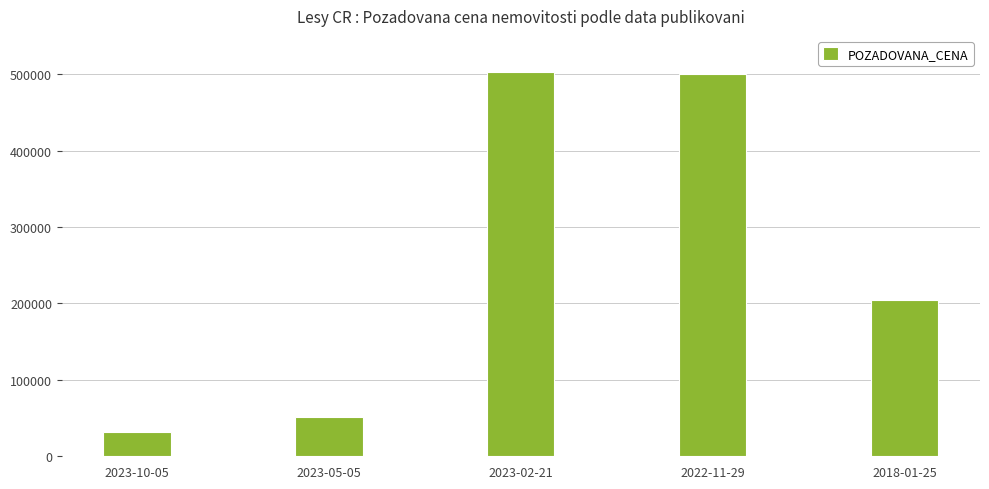

What value does the data have at 2023-10-05, to the nearest 50?

31800